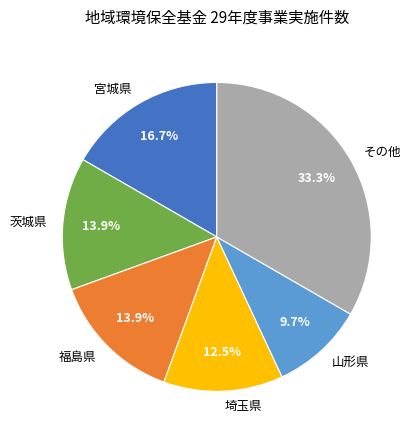

How much of the chart is everything except 福島県?

86.1%